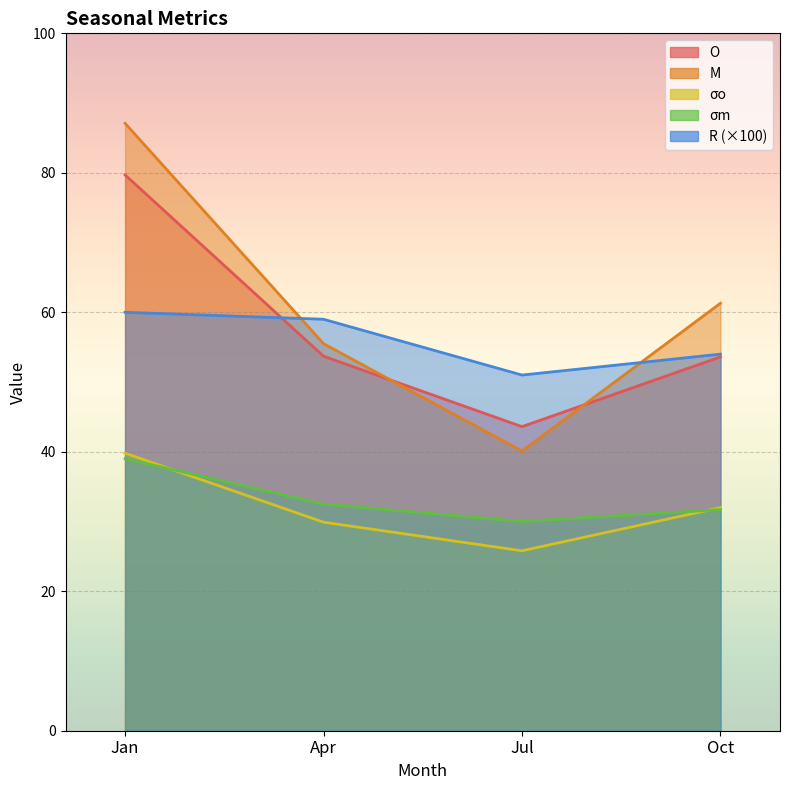

True or false: R has a value of 23.2 at Apr.

False